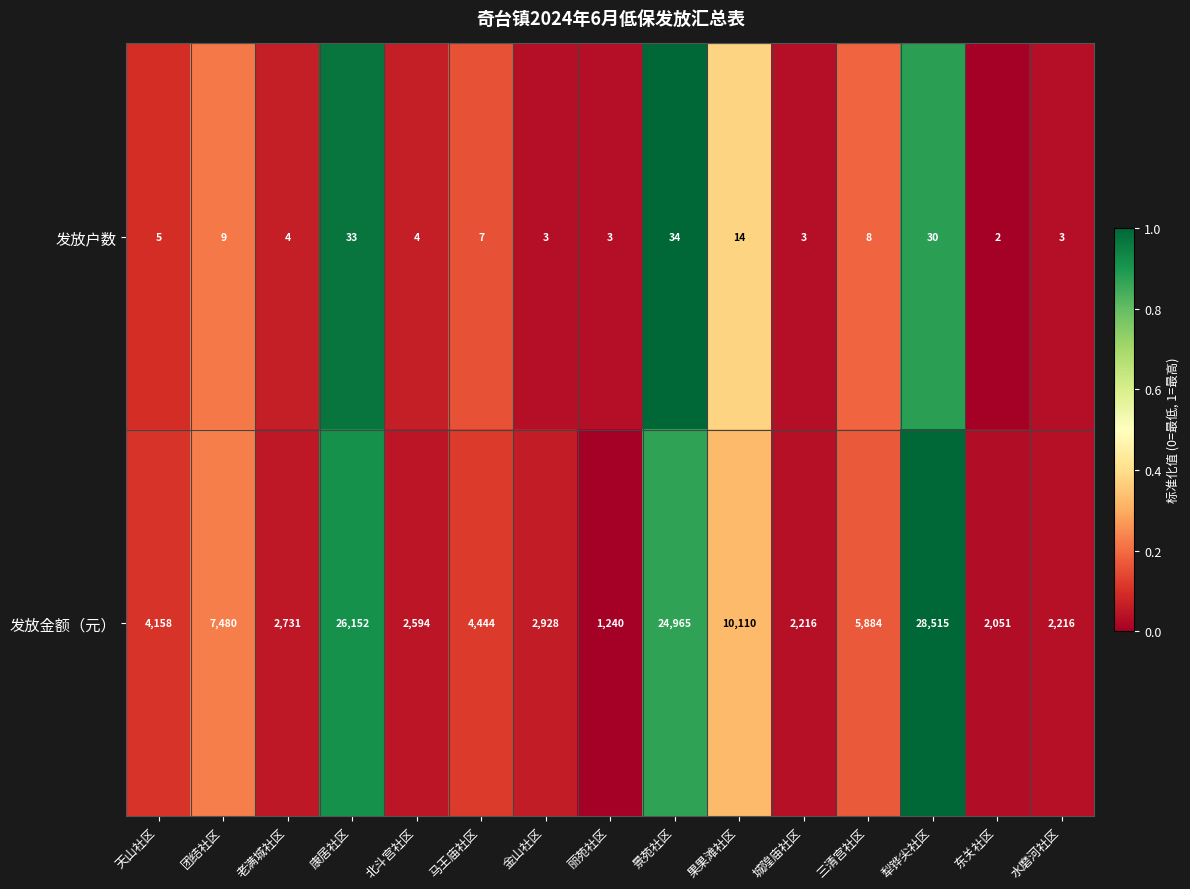

Which series has the widest spread of values?

发放金额（元）